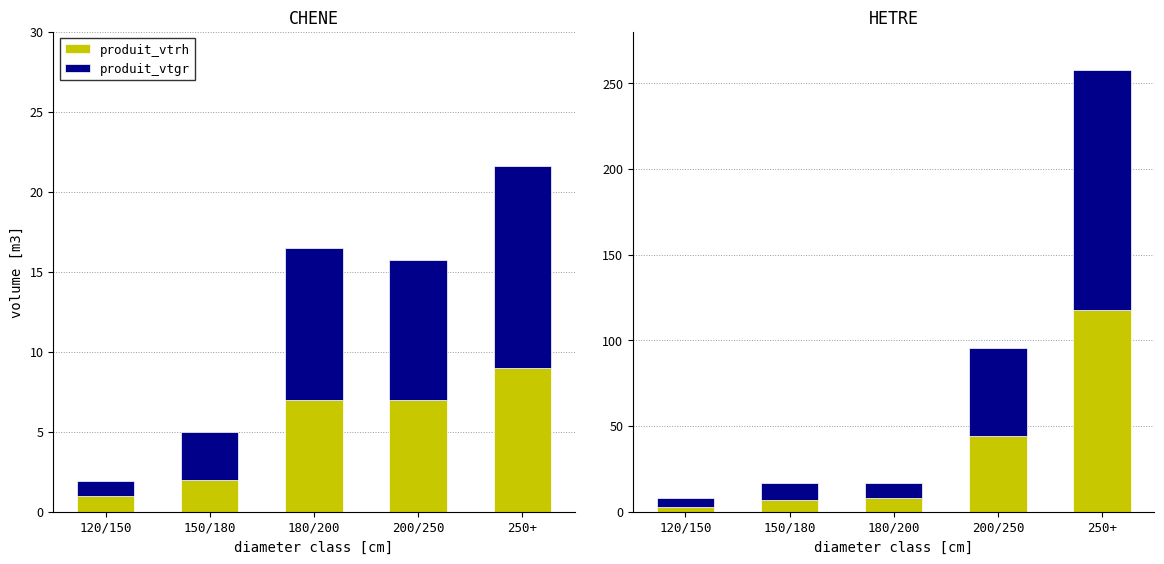

What is the label of the 3rd bar from the left?

180/200